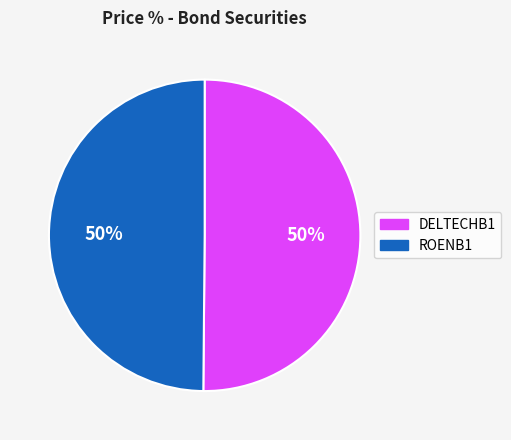

To the nearest percent, what percentage of the pie is DELTECHB1?

50%